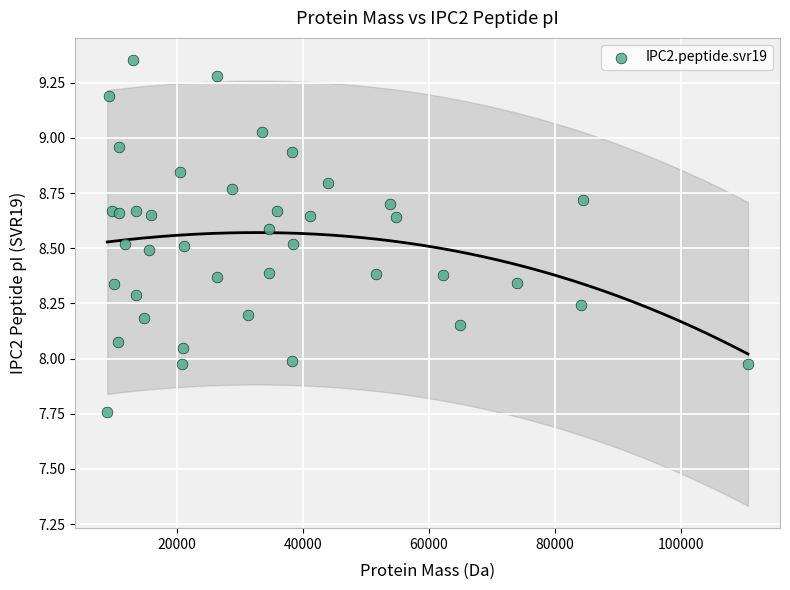

What is the range of Y values (max minus min)?

1.6